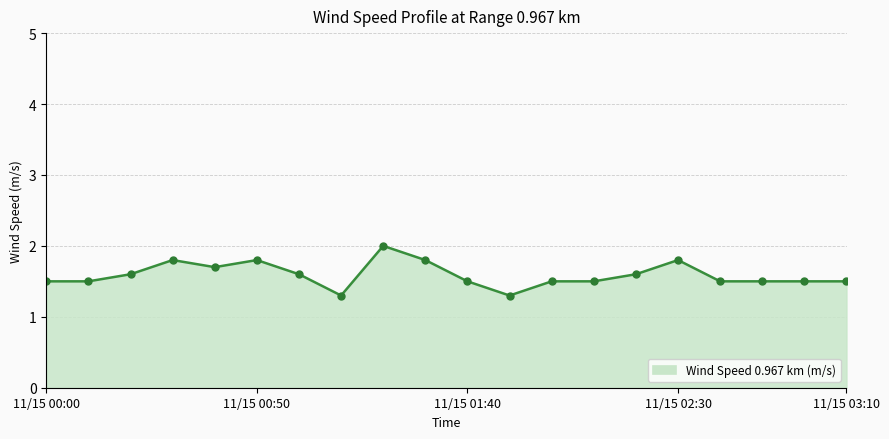

What is the maximum value shown in the chart?

2.0